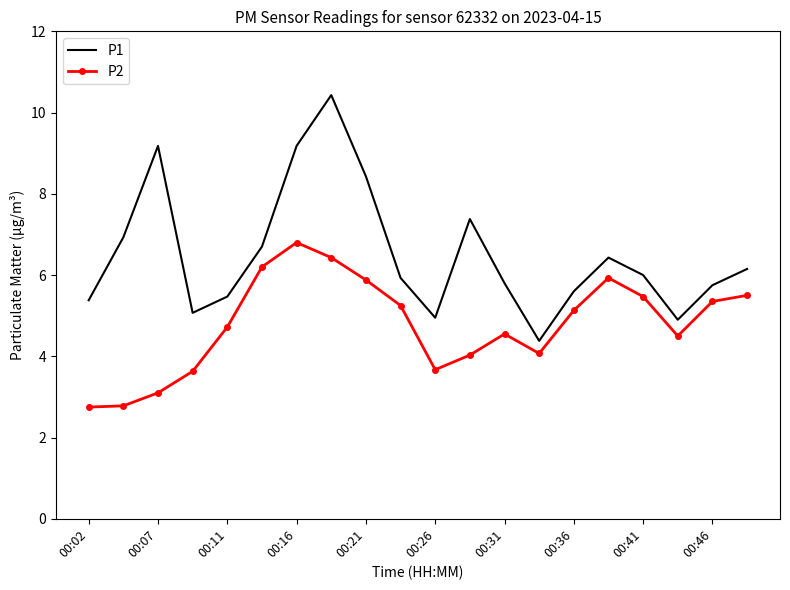

True or false: P2 and P1 cross at least once.

False